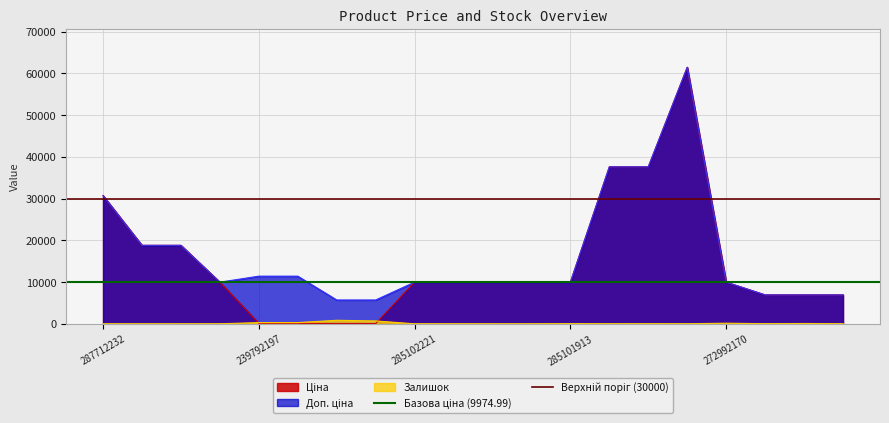

Is the value of Верхній поріг (30000) at 287712232 greater than the value of Базова ціна (9974.99) at 287712232?

Yes